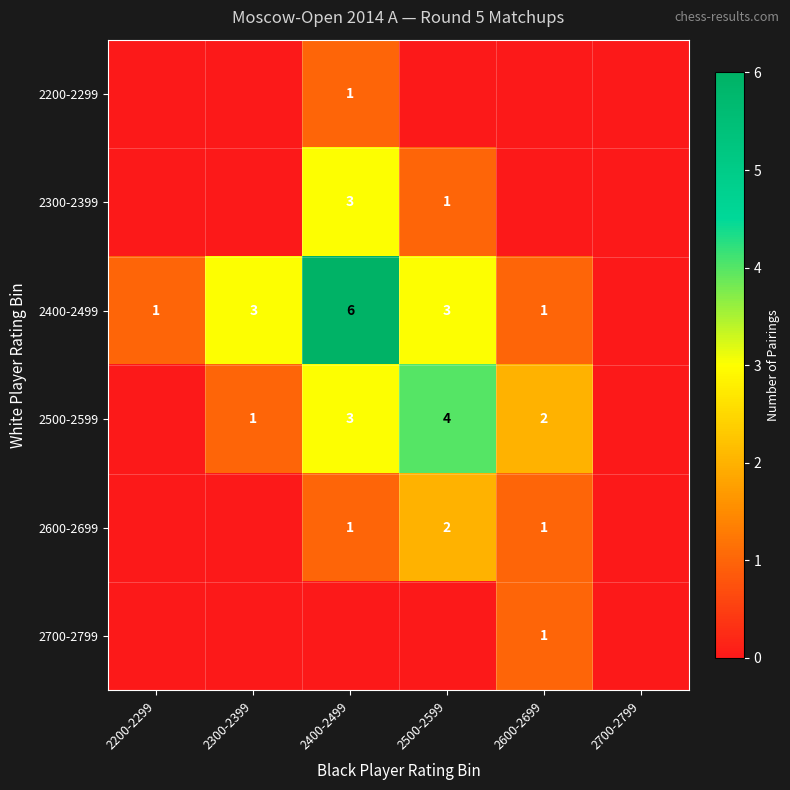

What is the difference between the 2400-2499 values at 2400-2499 and 2500-2599?

3